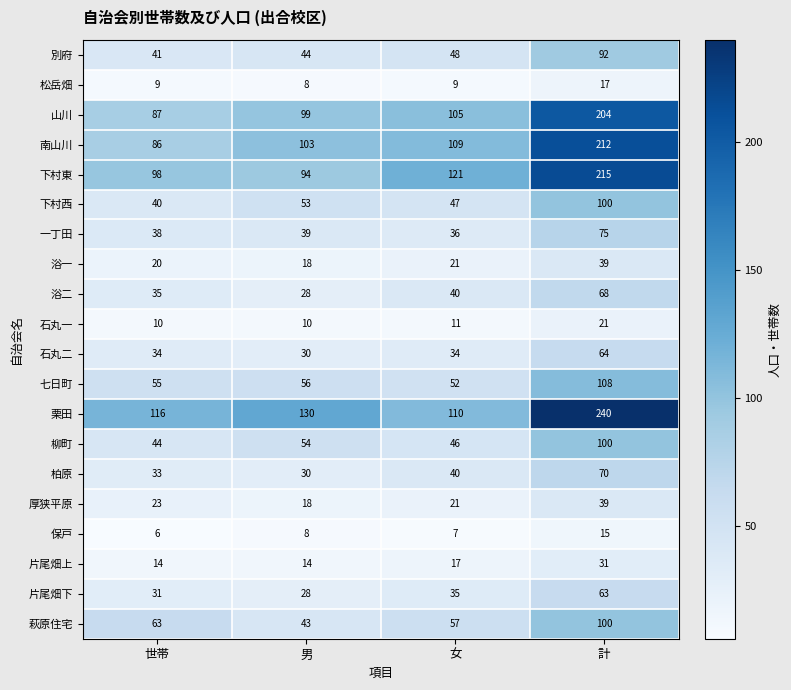

What is the difference between the 下村東 values at 女 and 男?

27